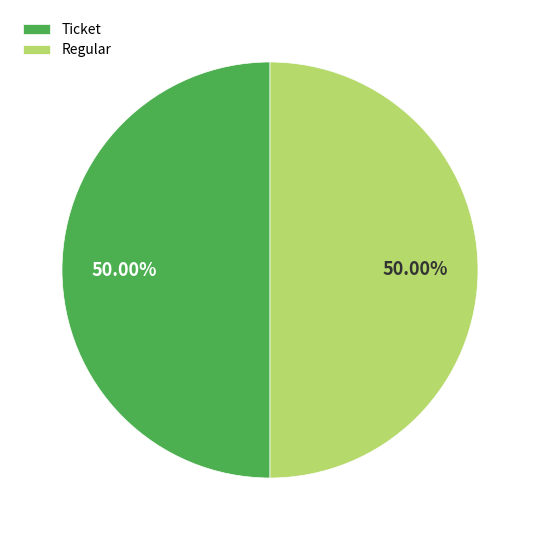

Do Ticket and Regular together represent more than half of the pie?

Yes